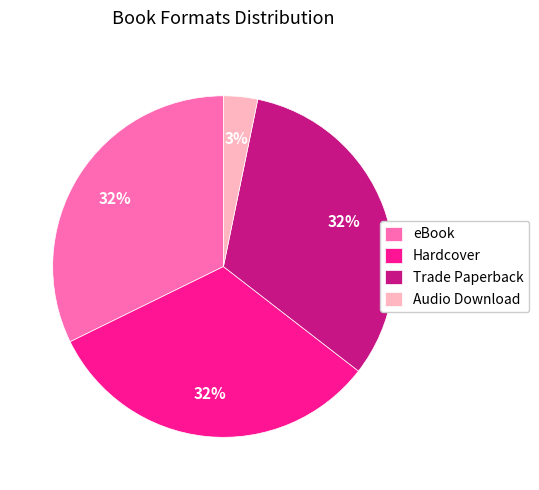

How many segments does this pie chart have?

4